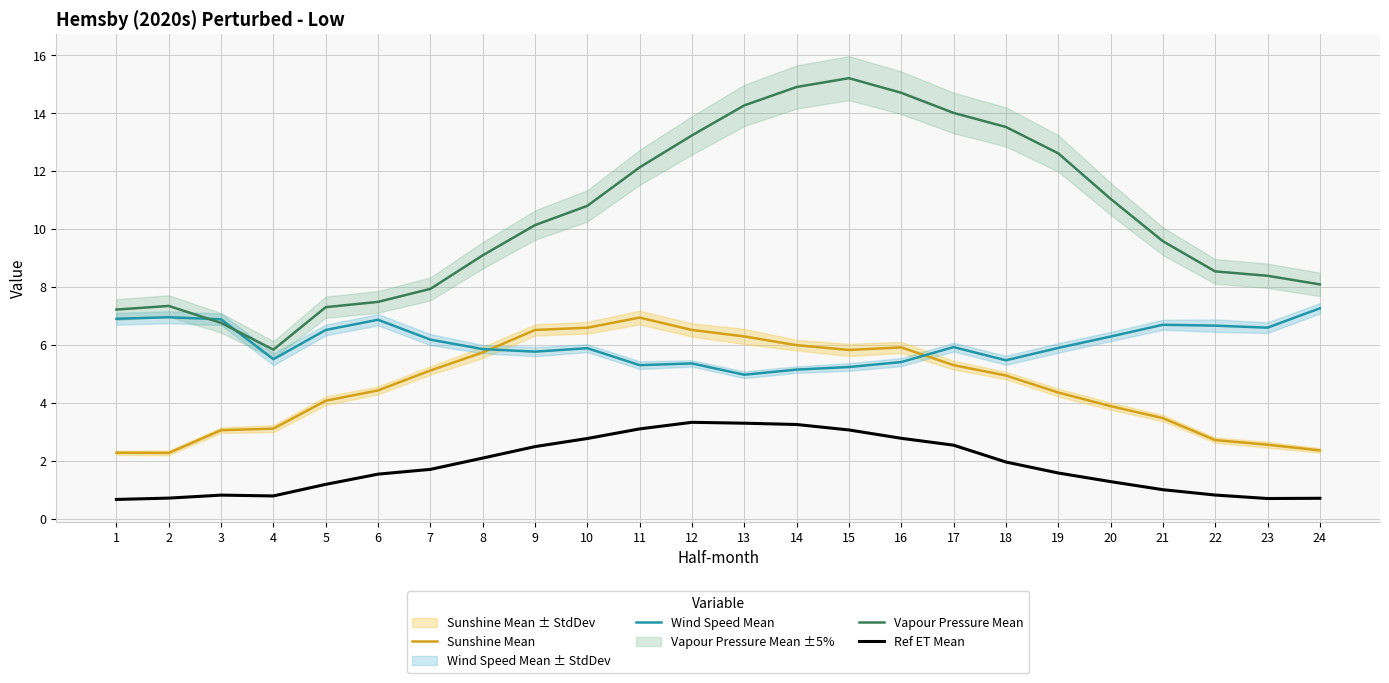

The Wind Speed Mean series shows 6.9 at 1. True or false?

True